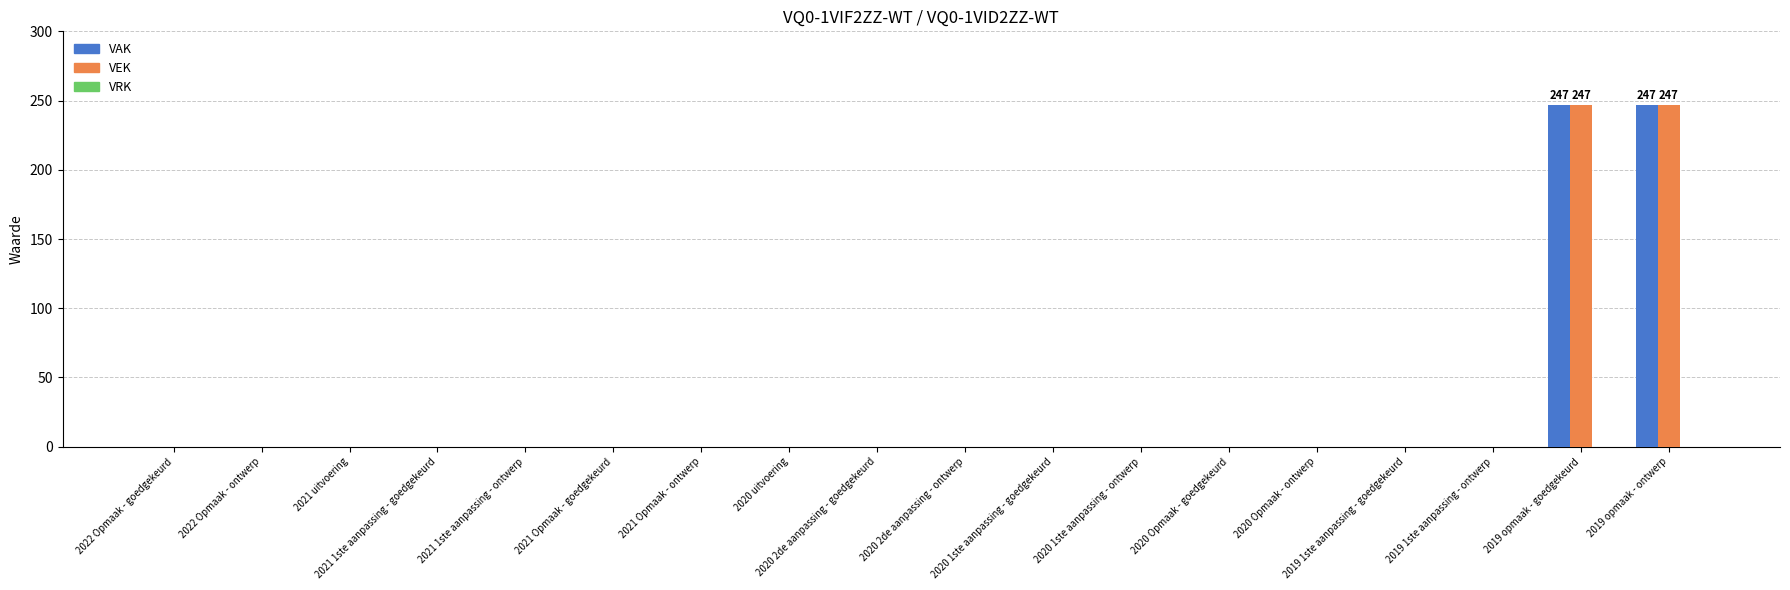

What is the sum of all VEK values?

494